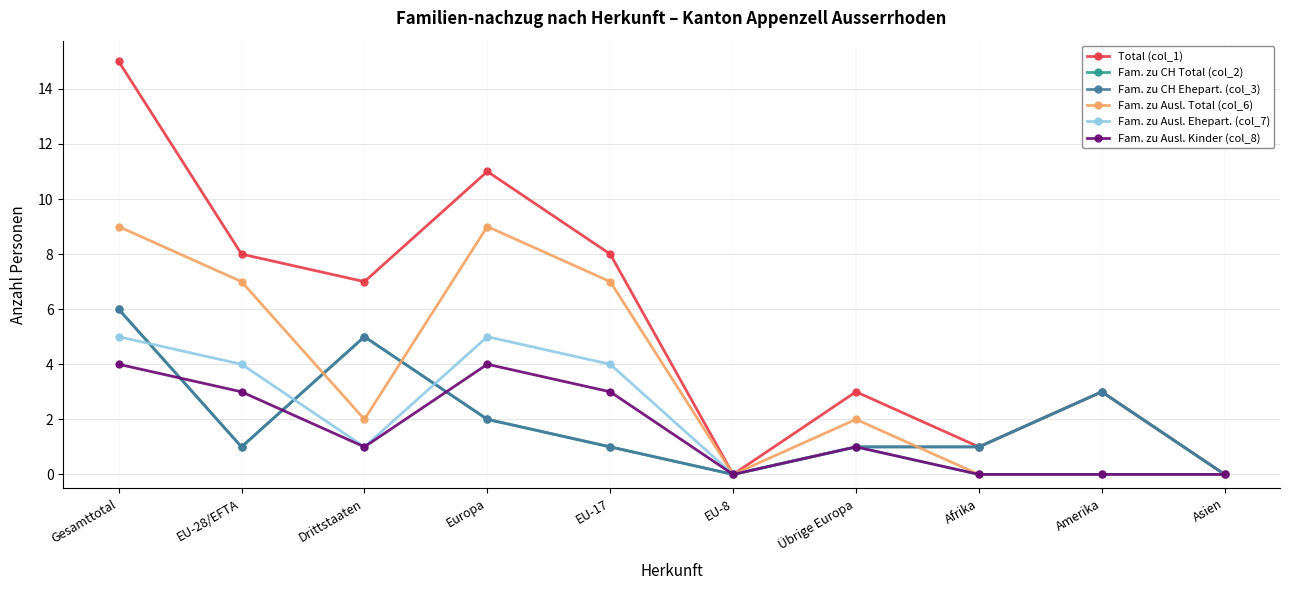

What is the label of the 8th point from the right?

Drittstaaten